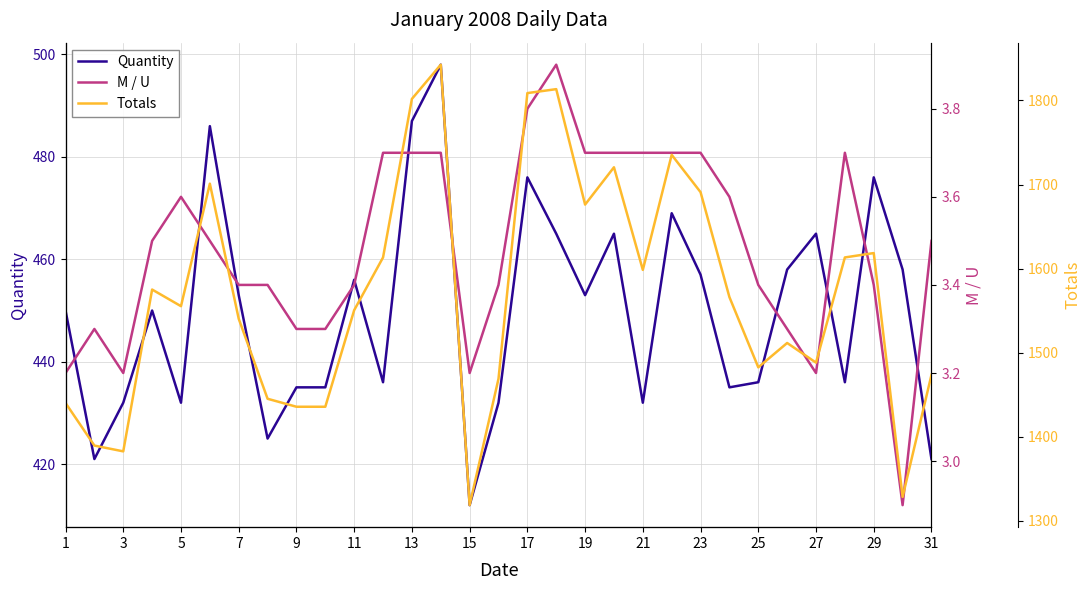

Count the M / U values in the range 3 to 4.

30